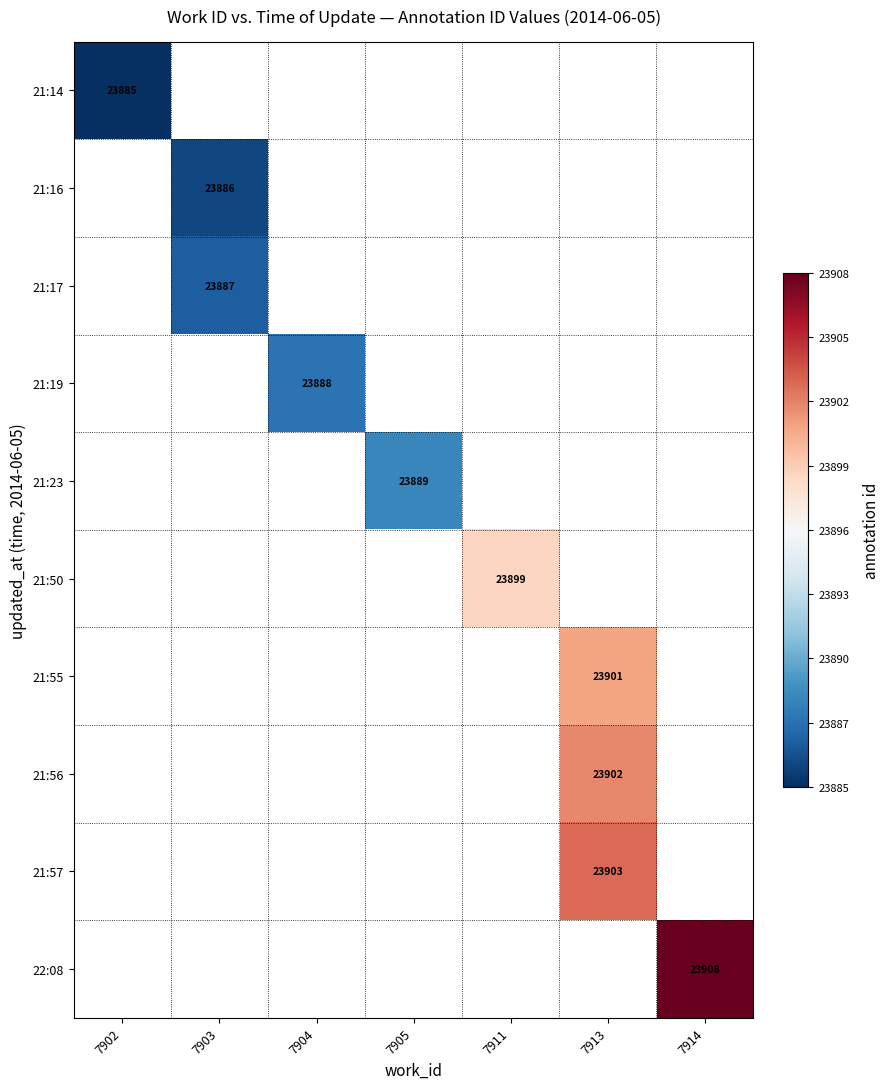

The 21:16 series shows 23886 at 7903. True or false?

True